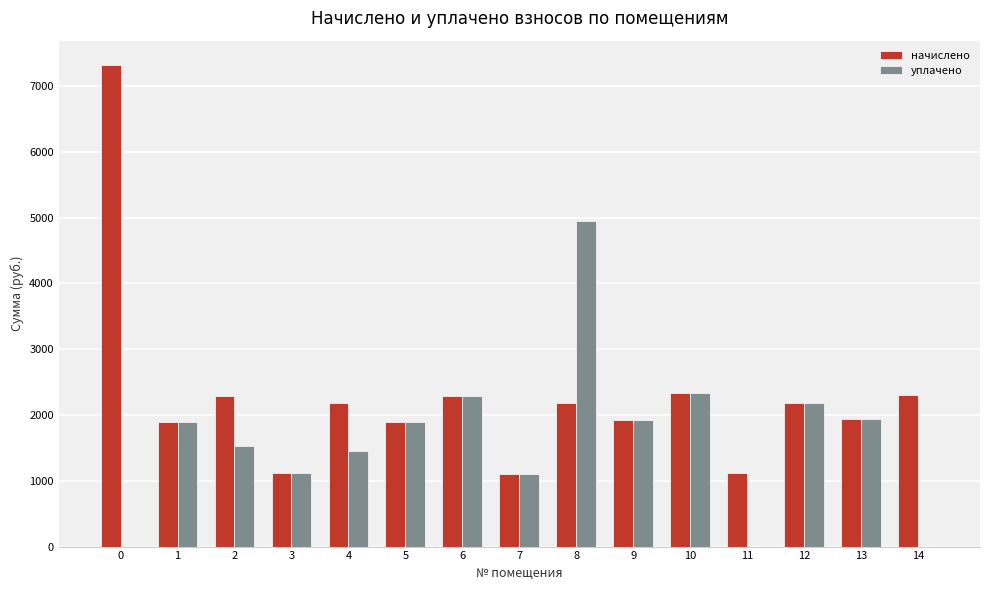

Between 0 and 1, which series saw the biggest shift?

начислено